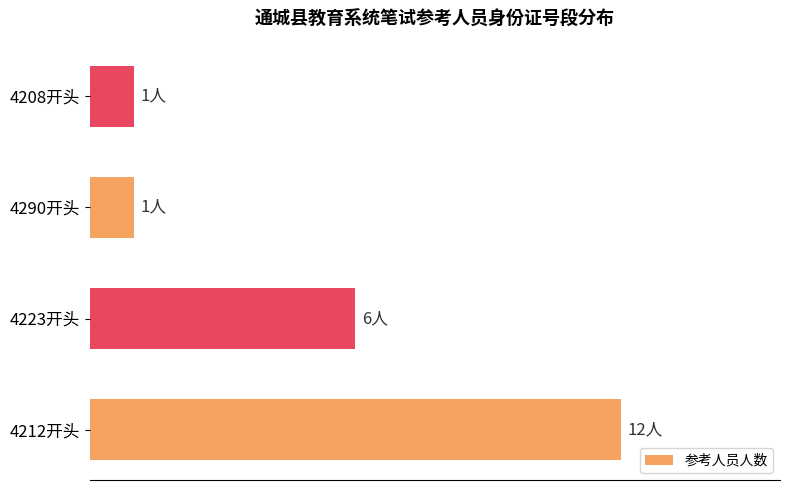

Does the chart contain any negative values?

No